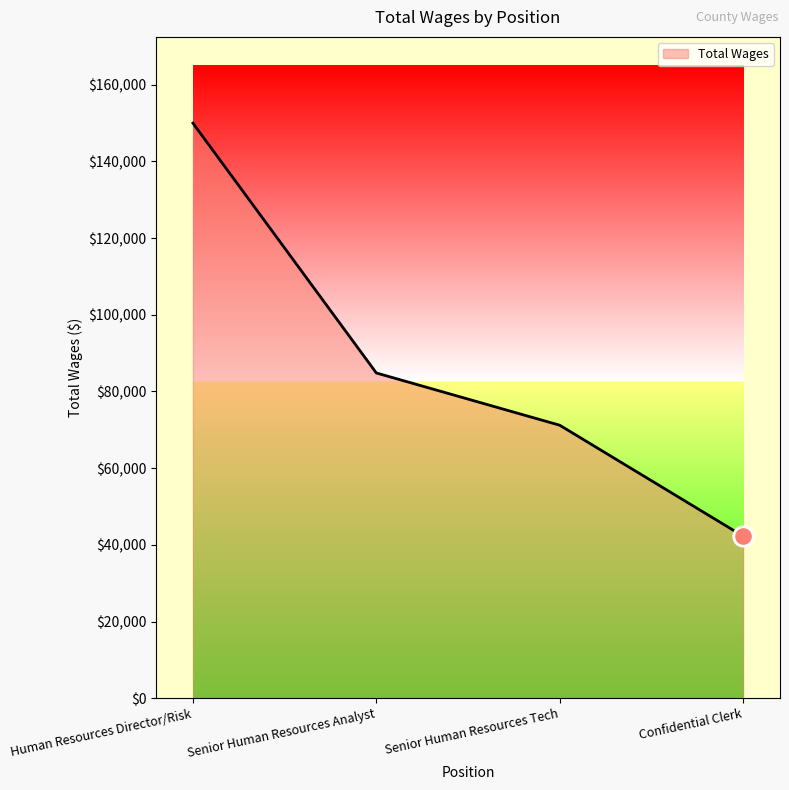

Reading left to right, what are all the values shown in this chart?

149979	84829	71202	42273